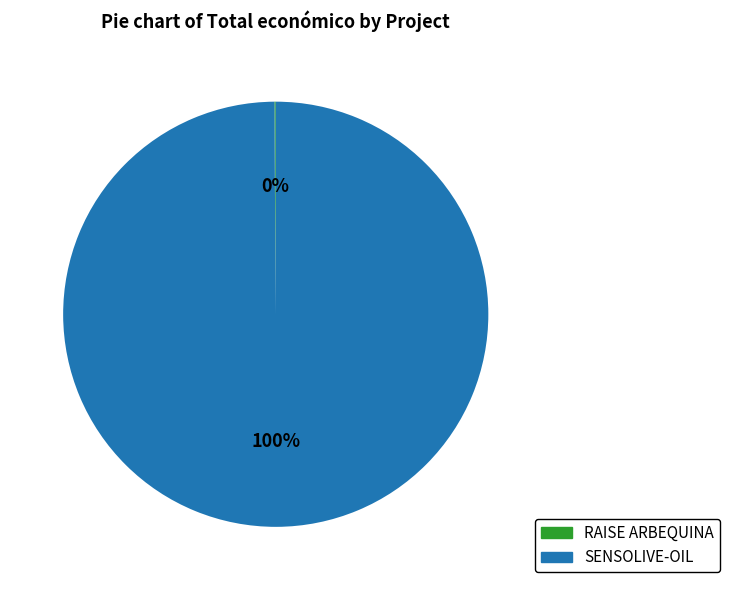

Which category accounts for the majority?

SENSOLIVE-OIL